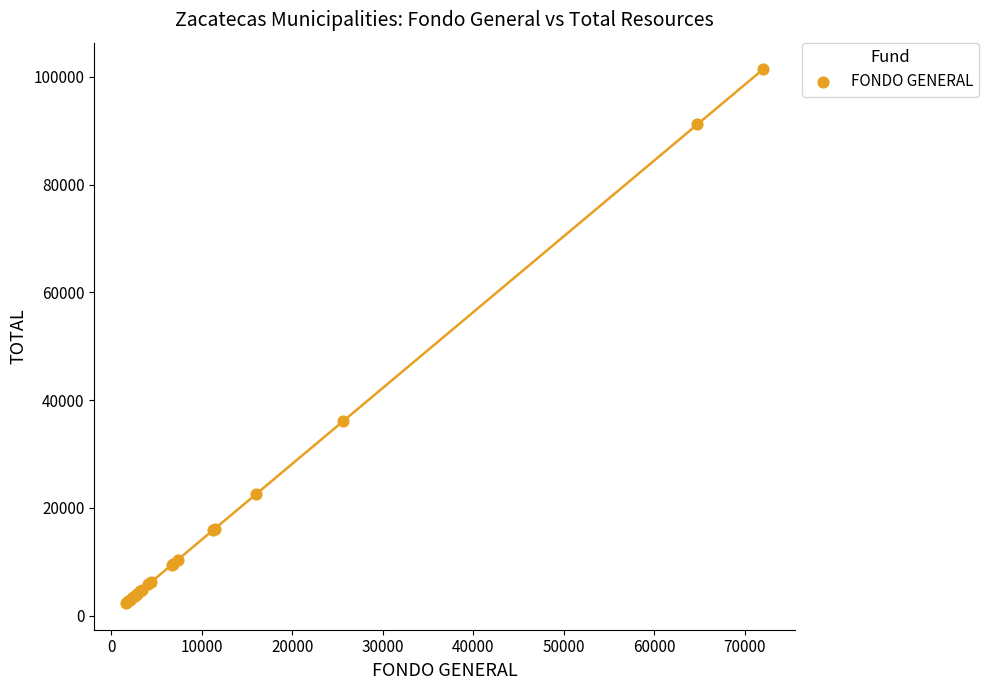

What Y value in the scatter plot is closest to 51857?

36031